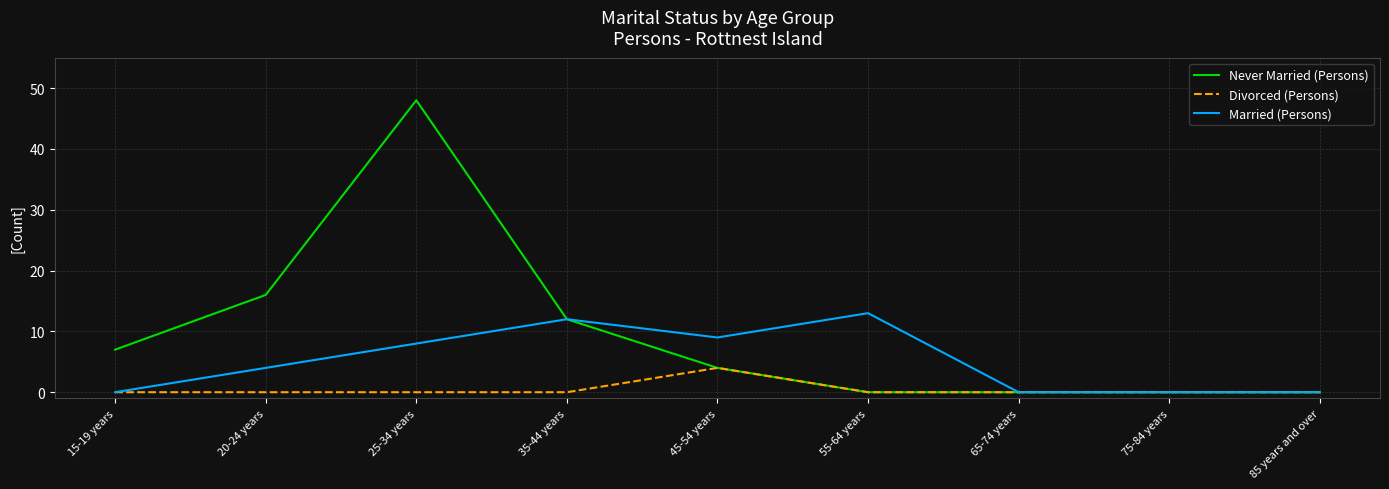

Does the chart display data point markers on the line(s)?

No